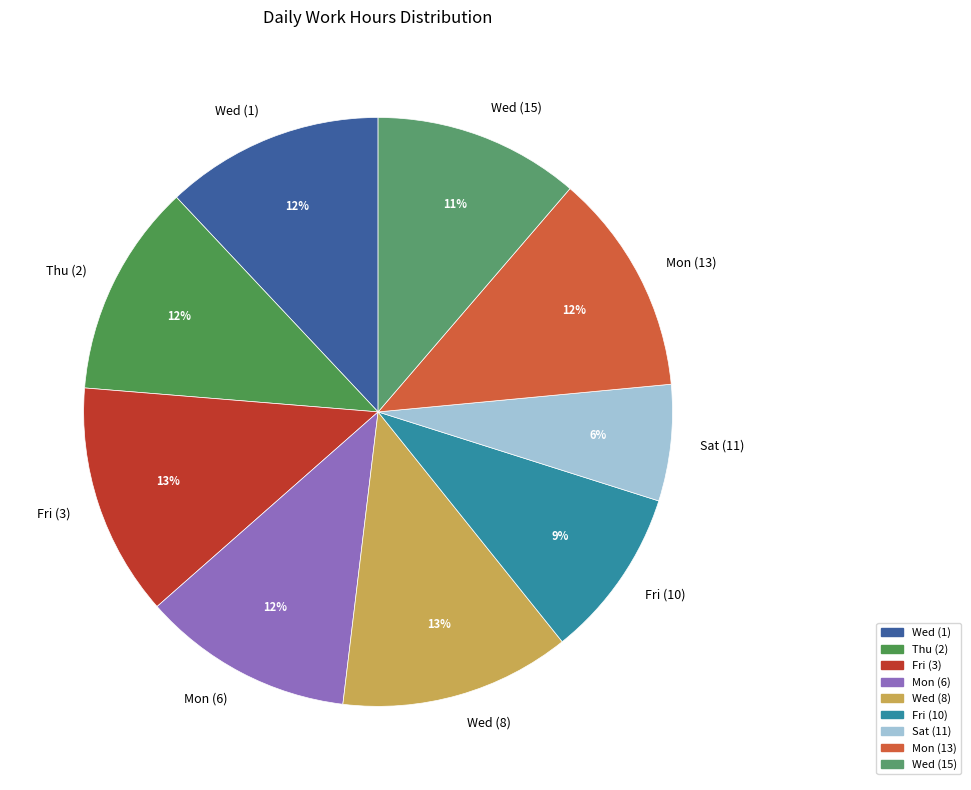

Does Thu (2) account for over 50% of the chart?

No